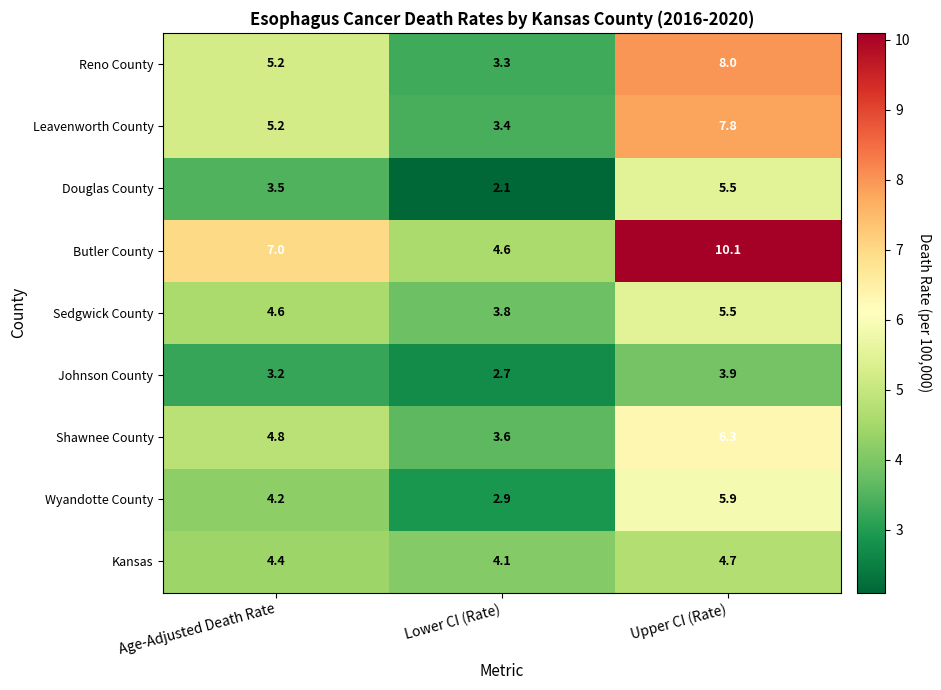

How many values in the Douglas County series are below 3?

1